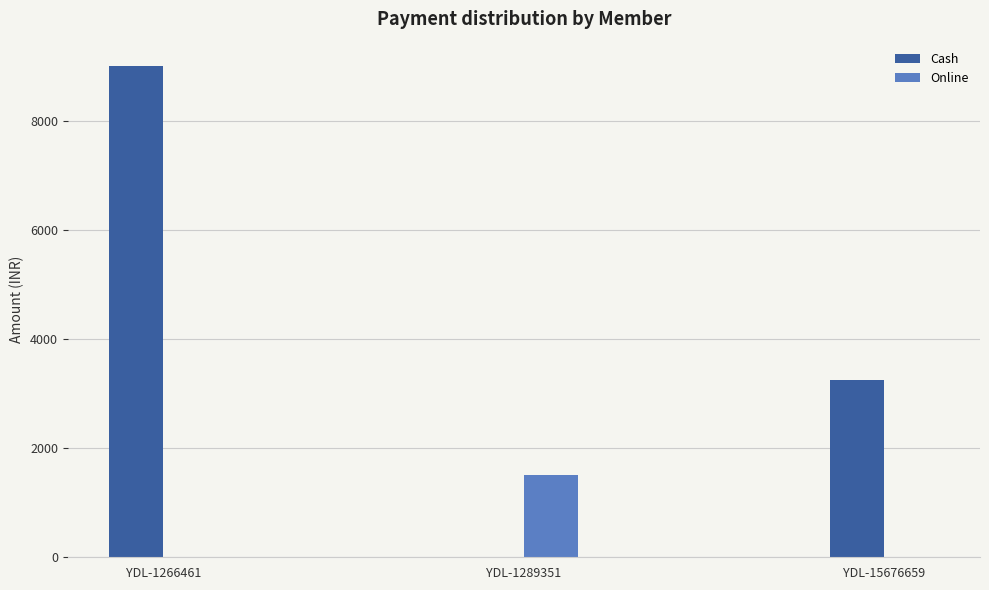

Reading right to left, list all the values displayed in this chart.

Cash: 3250	0	9000
Online: 0	1500	0